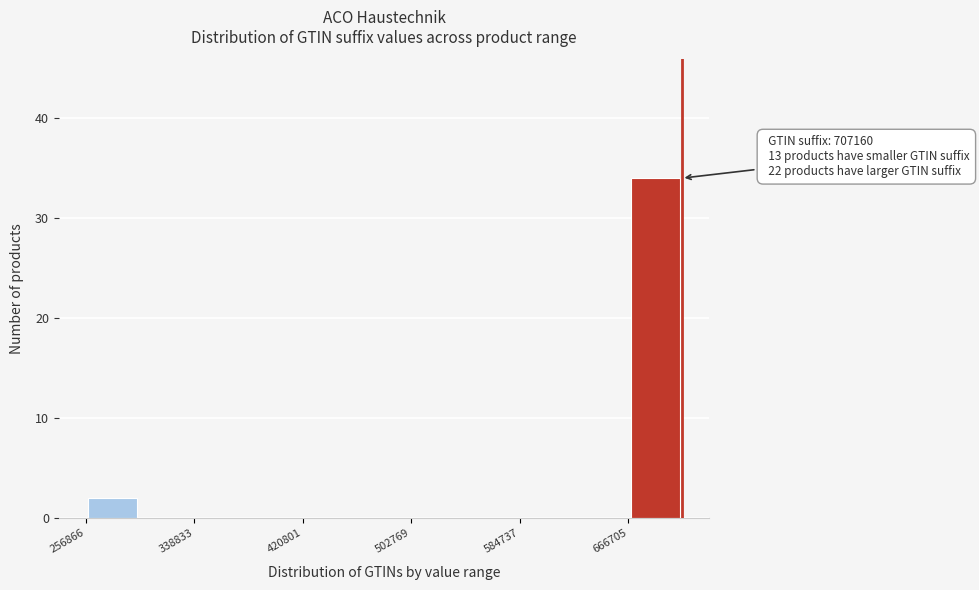

Which range on the x-axis has the tallest bar?

670000 to 710000